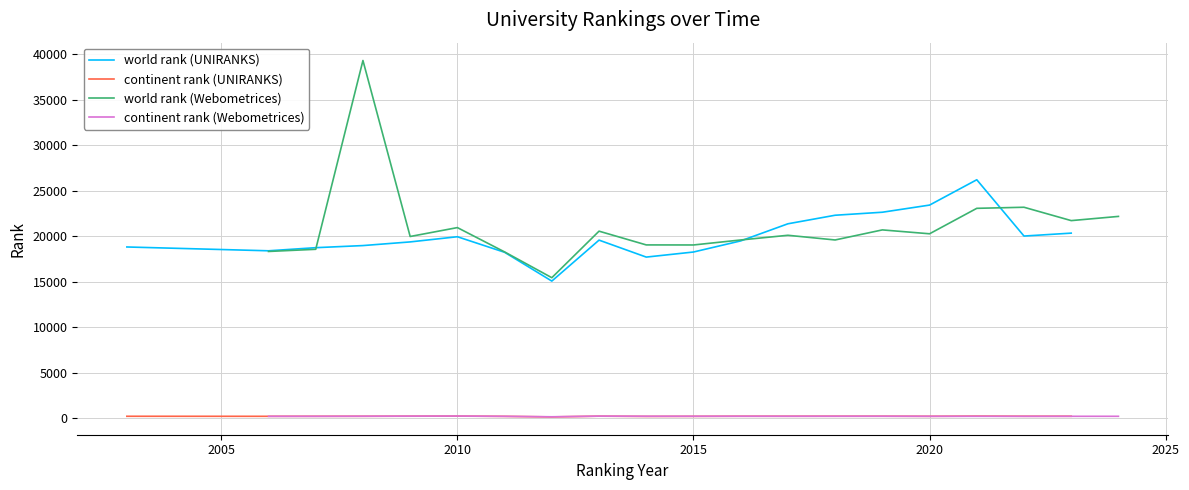

What is the average value of the world rank (UNIRANKS) series?

19937